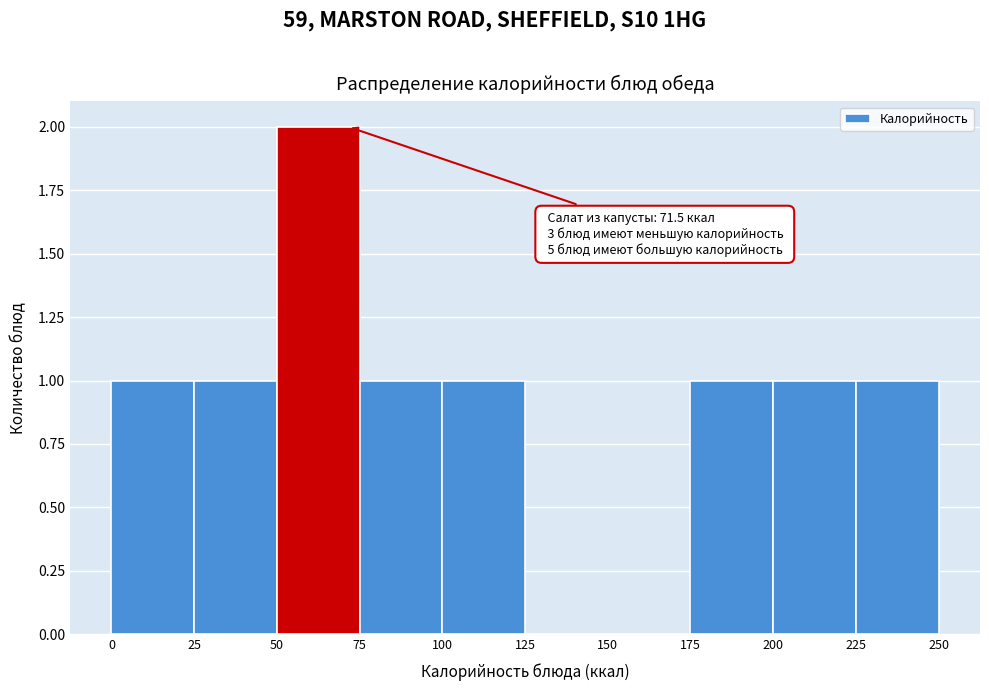

Over which range of the x-axis is the bar tallest?

50 to 75